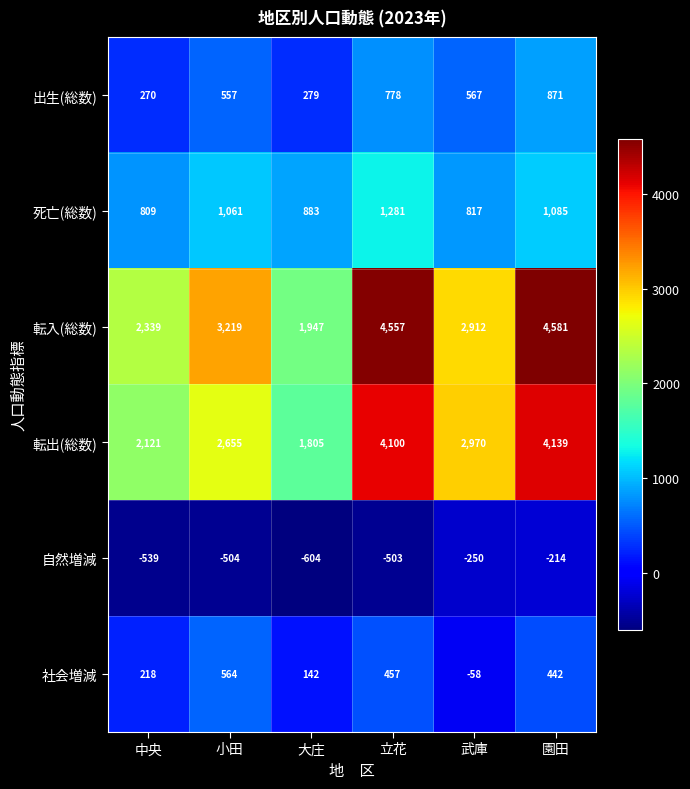

What is the greatest value displayed?

4581